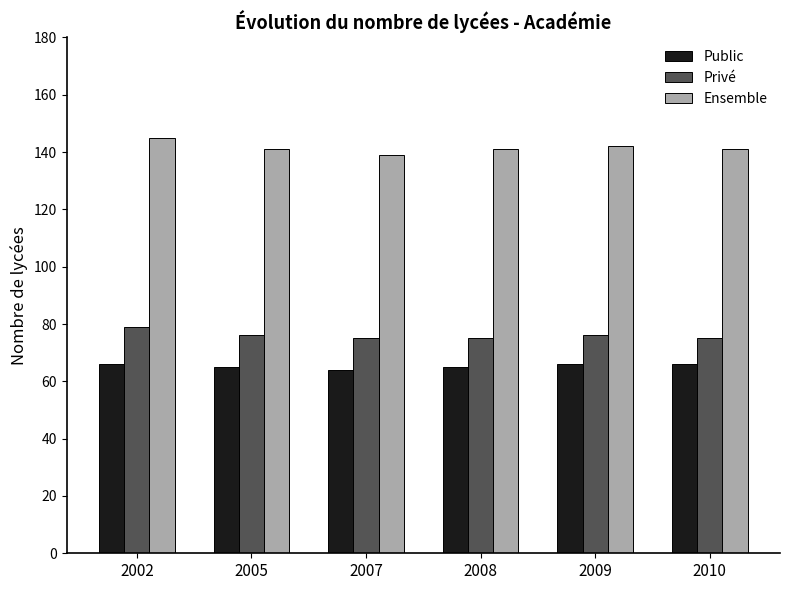

What is the greatest value displayed?

145